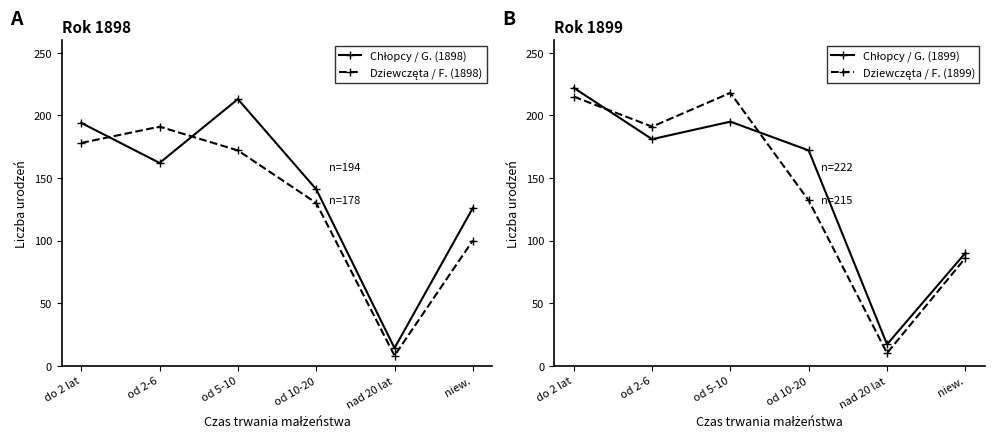

Between niew. and od 5-10, which is larger?

od 5-10